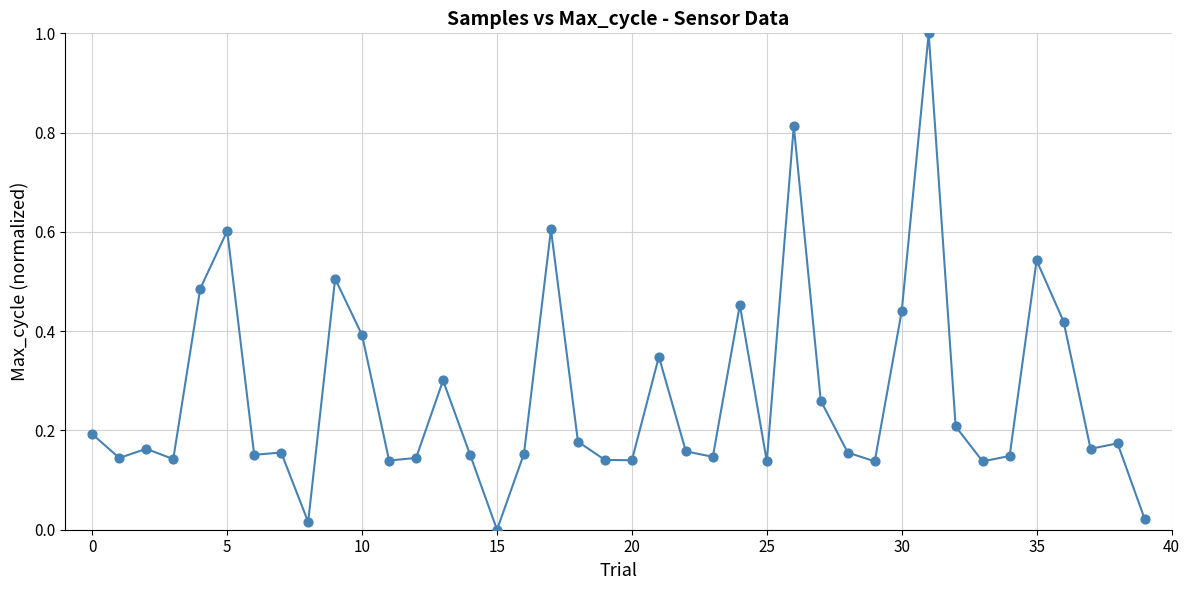

What is the maximum value shown in the chart?

1.0